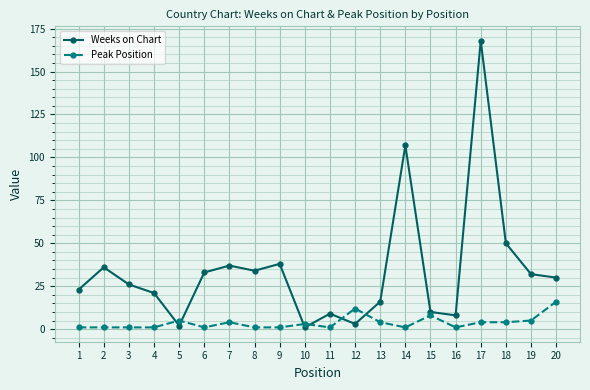

How many times do Peak Position and Weeks on Chart cross each other?

6